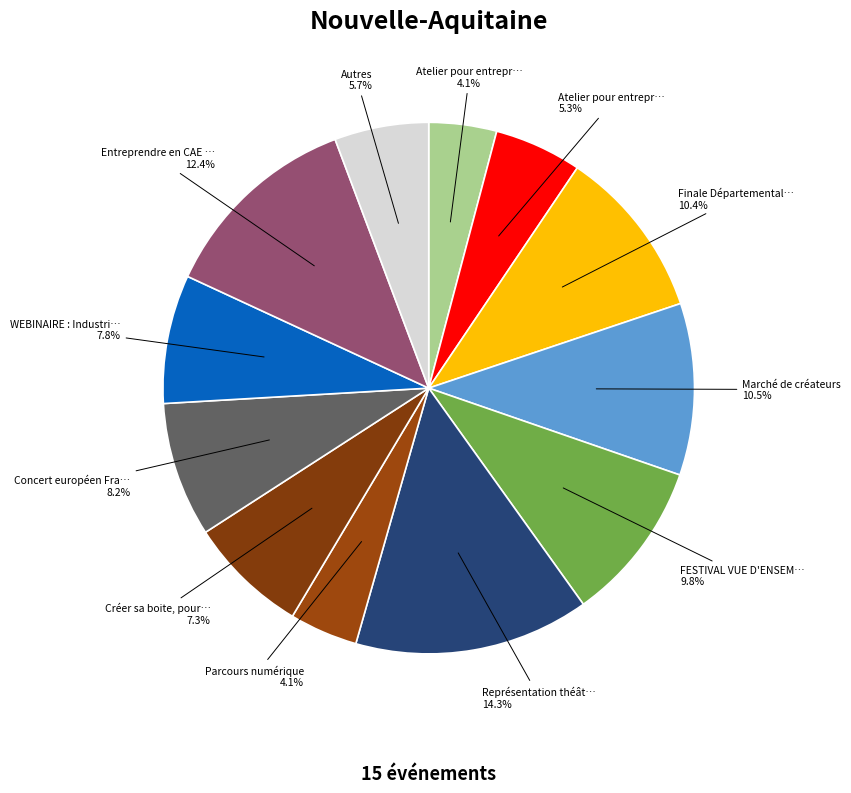

How many segments does this pie chart have?

12